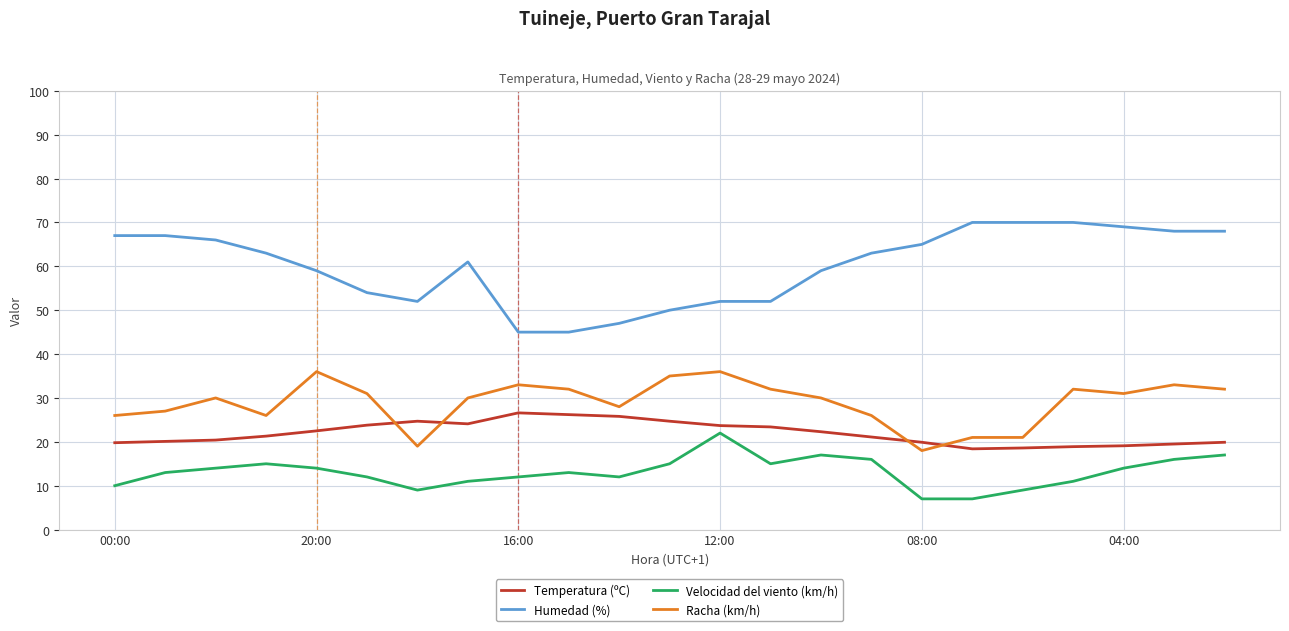

What is the average value of the Racha (km/h) series?

28.9